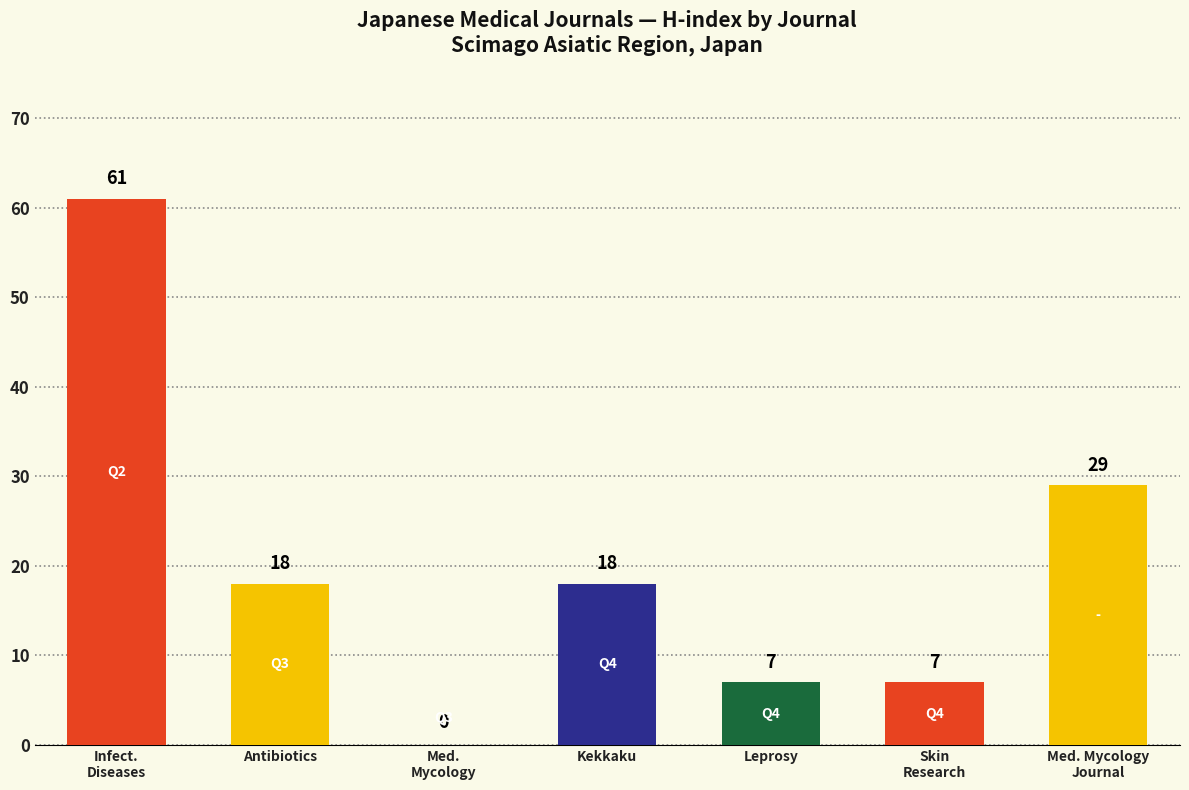

The chart shows a value of 18 at Kekkaku. True or false?

True